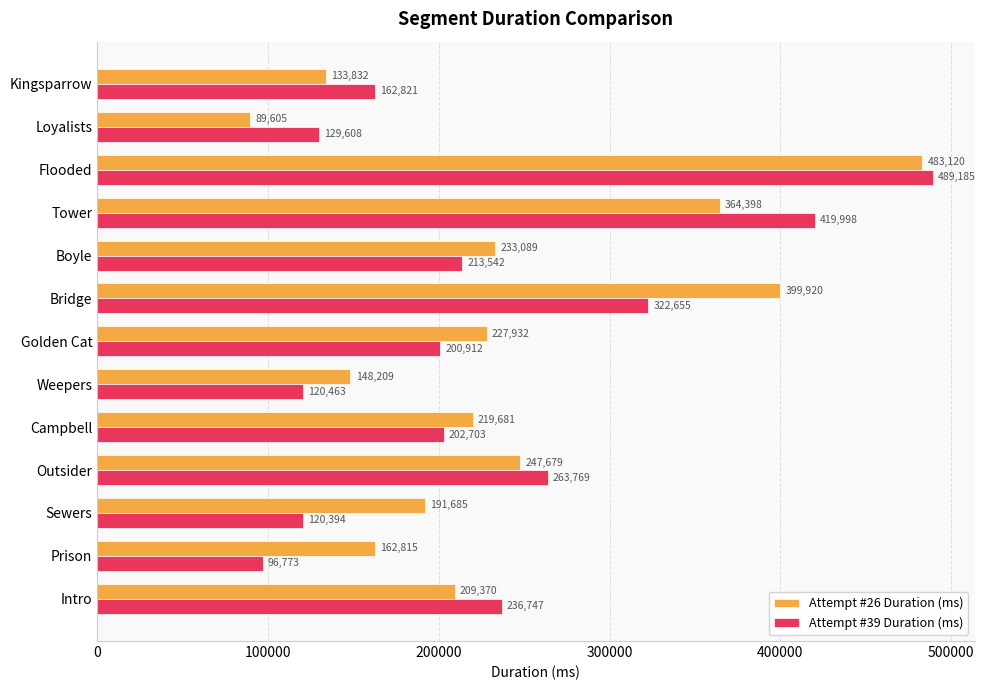

At which category does the chart reach its minimum across all series?

Loyalists